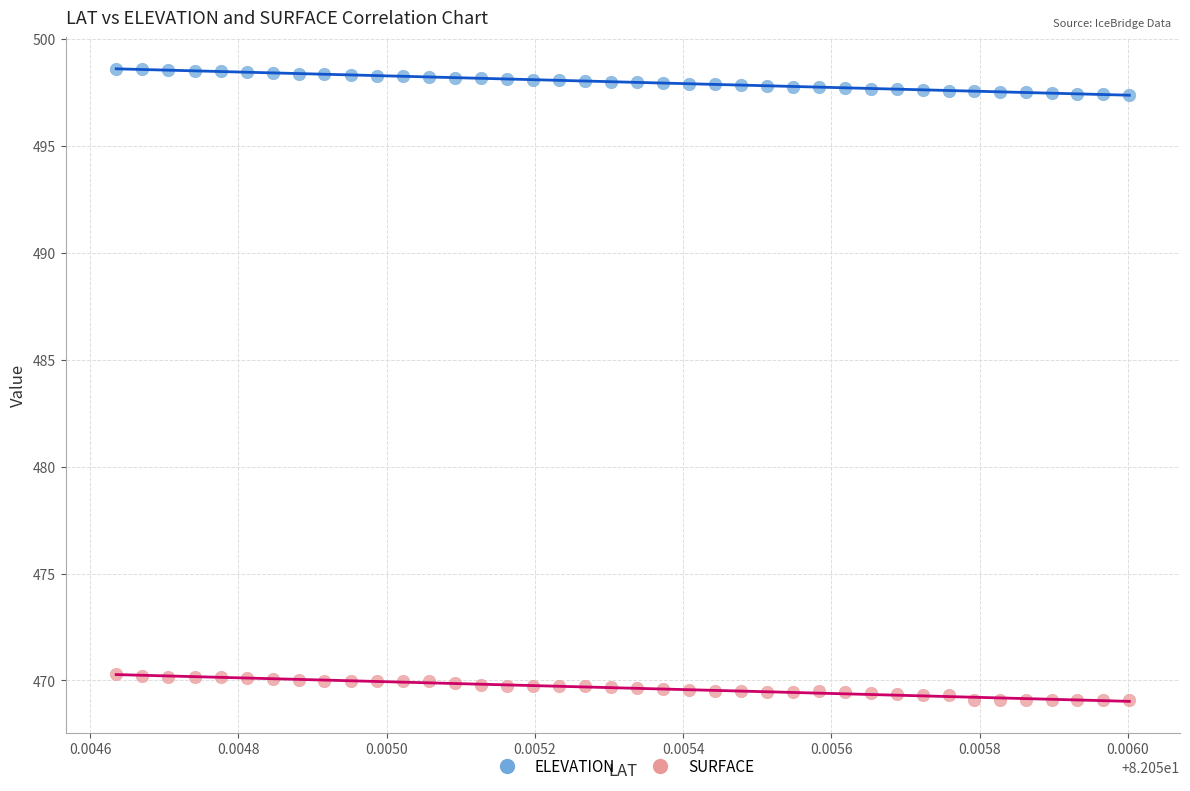

Across all data points, what is the range of Y values (max minus min)?

29.5